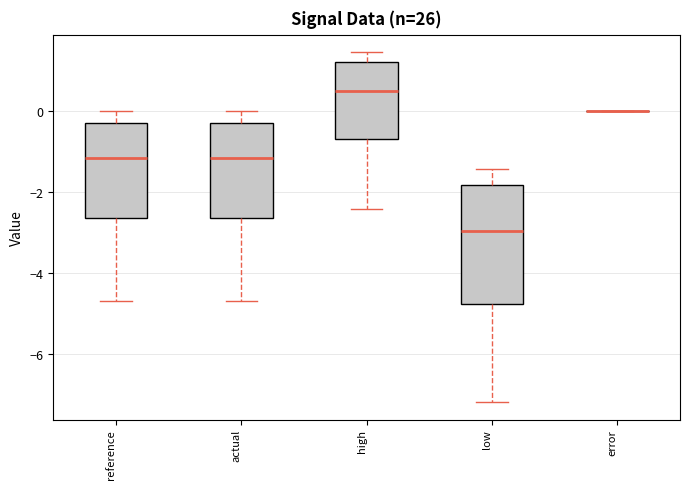

Comparing the boxes themselves (not the whiskers), which one is the tallest?

low